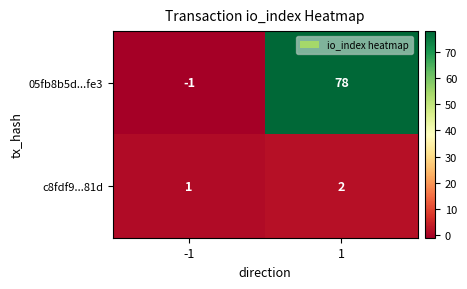

What is the highest value of the 05fb8b5d...fe3 series?

78